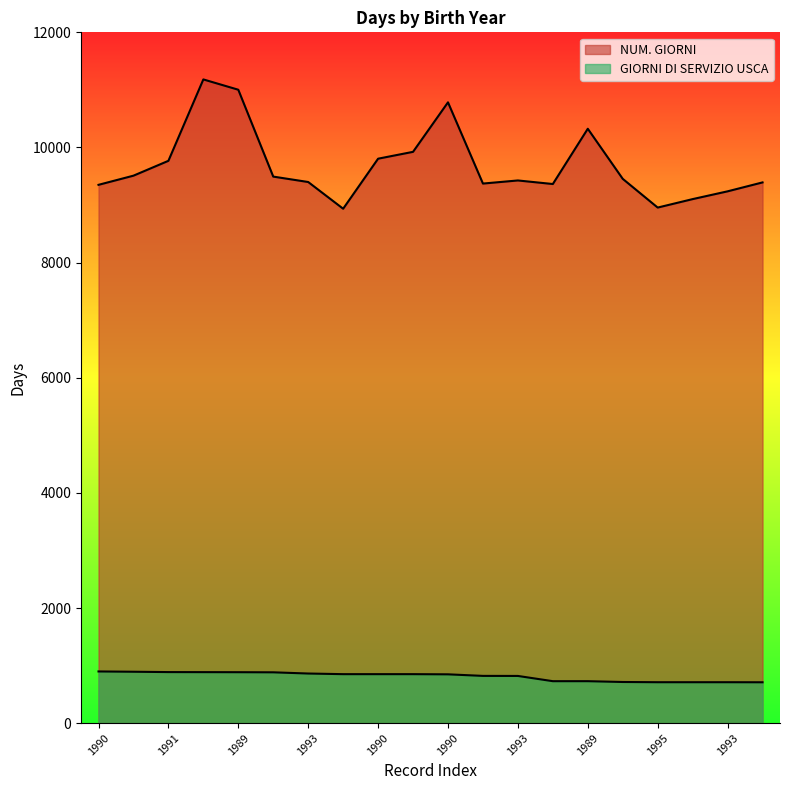

At how many categories does at least one series exceed 3996?

20